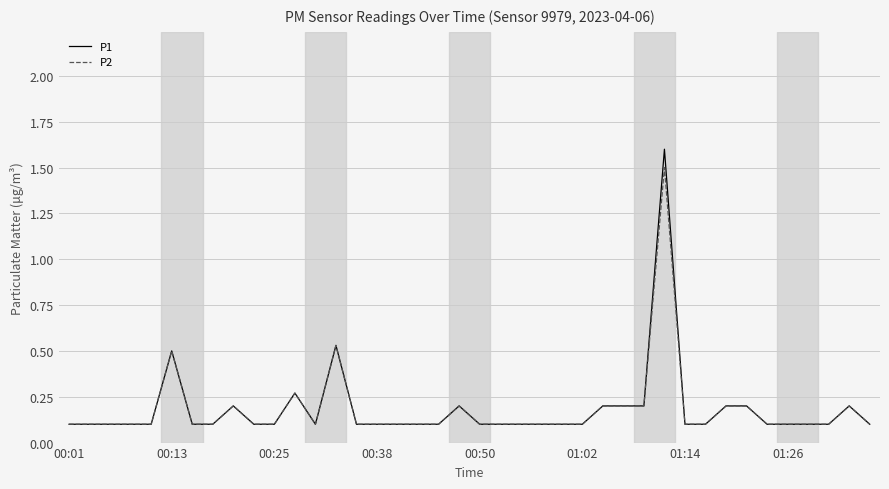

At how many categories does at least one series exceed 0?

40